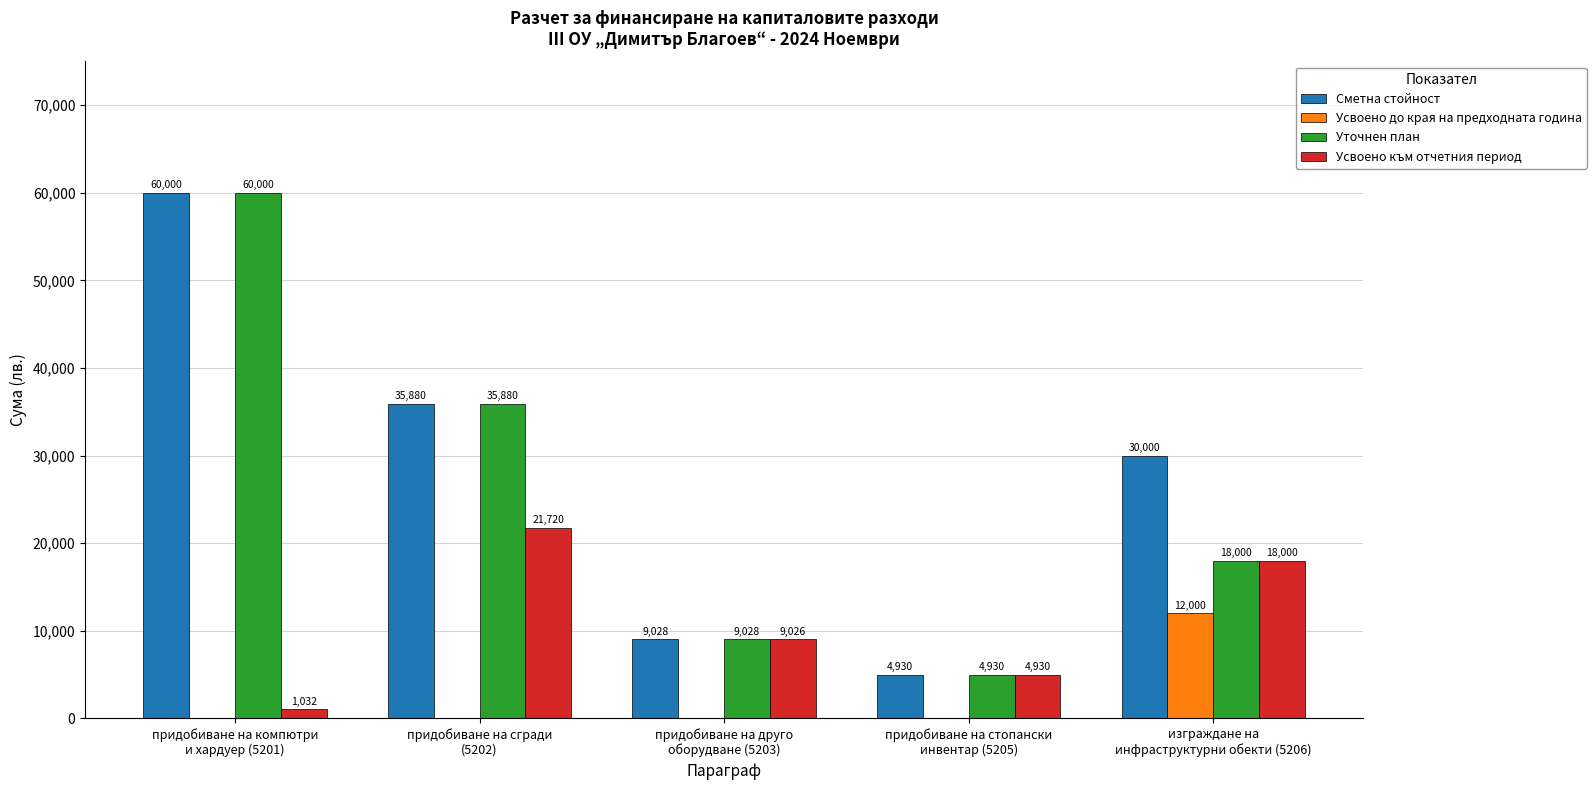

What is the greatest value displayed?

60000